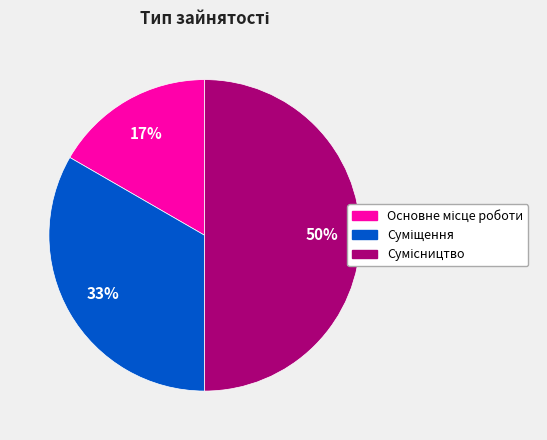

To the nearest percent, what is the difference between the largest and smallest slice percentages?

33%